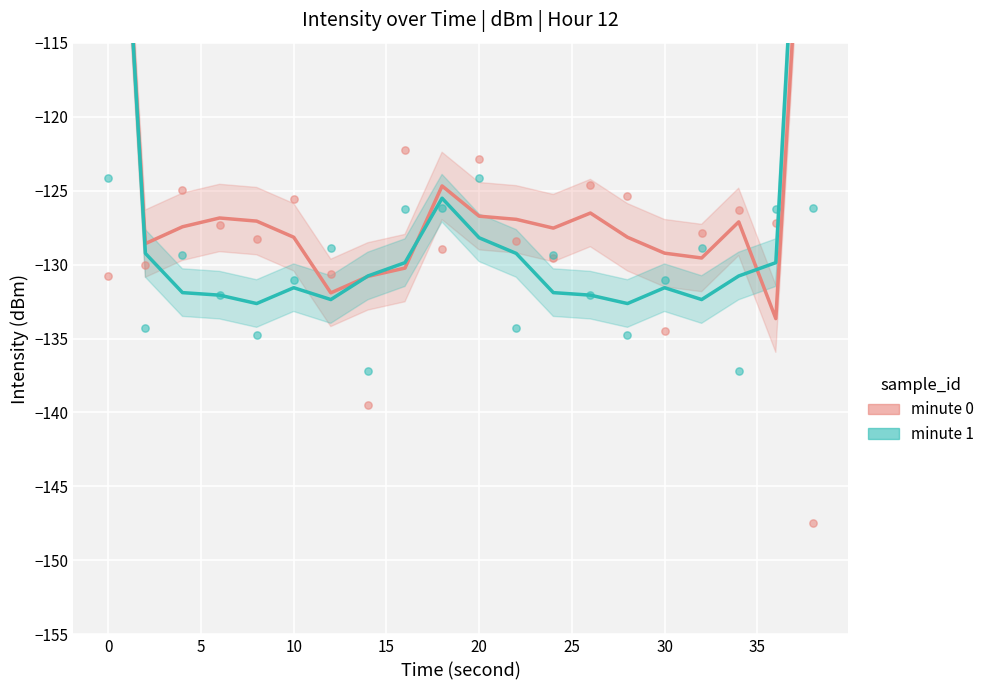

At how many categories does at least one series exceed -122?

2